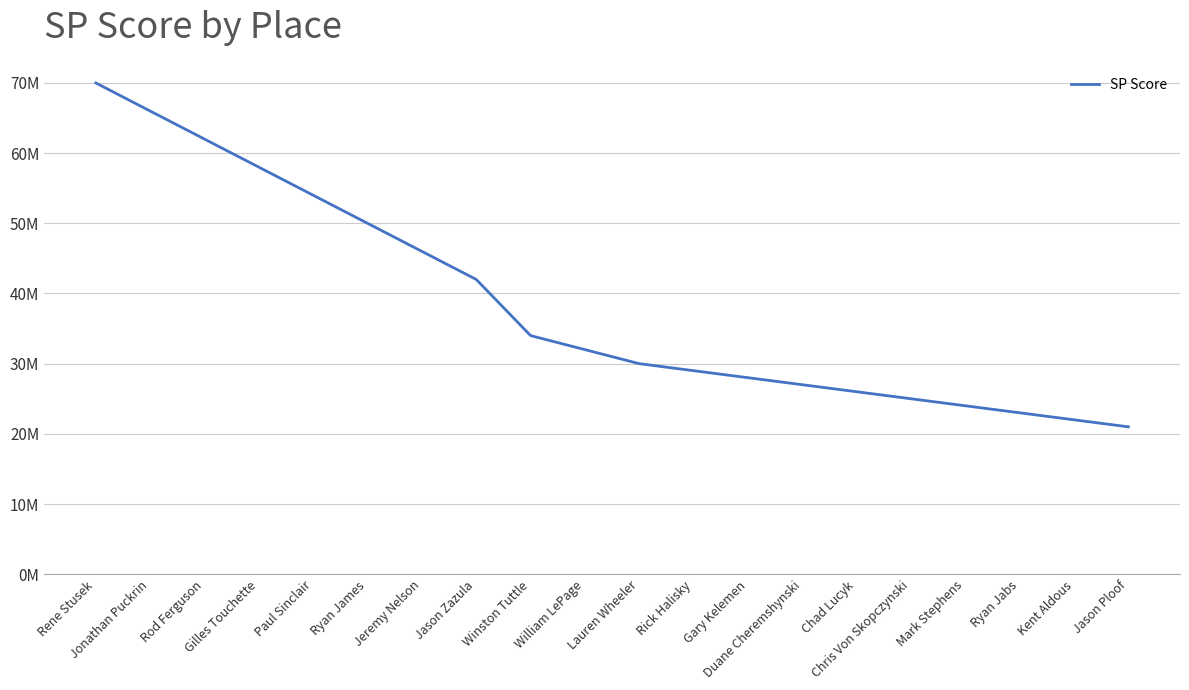

True or false: there are more than 1 points higher than both neighbors.

False